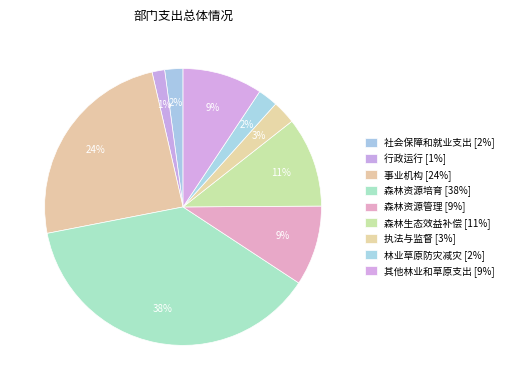

Does 执法与监督 represent more than half of the total?

No